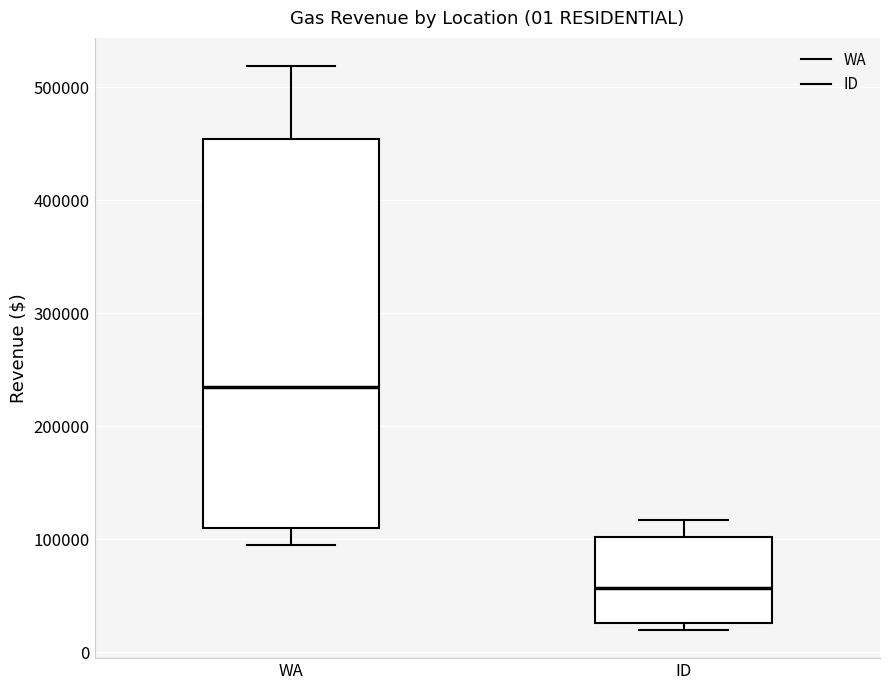

Which box has the highest median line?

WA